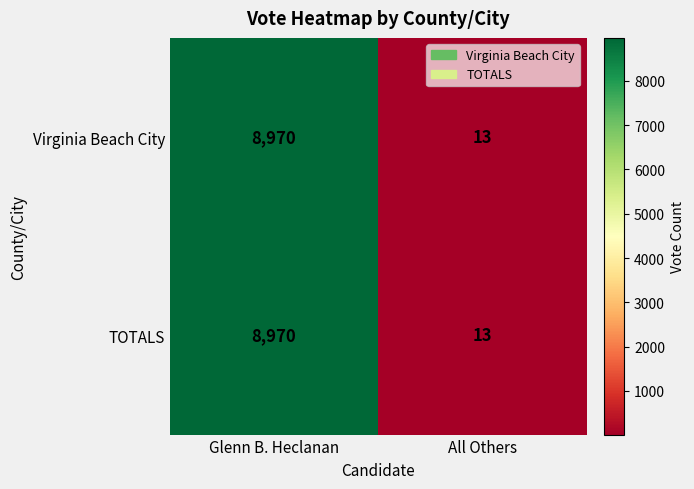

What is the highest value of the Virginia Beach City series?

8970